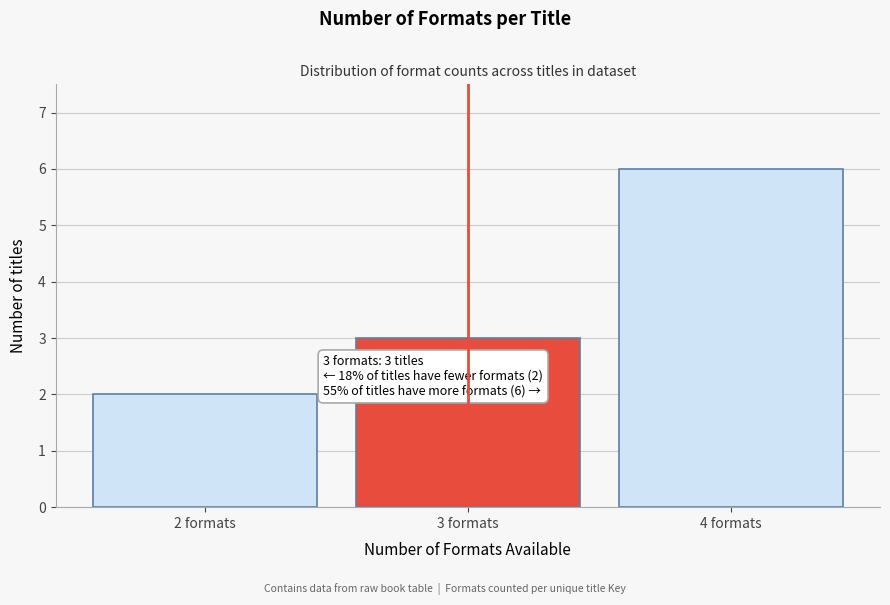

Reading right to left, list all the values displayed in this chart.

4 formats=6	3 formats=3	2 formats=2